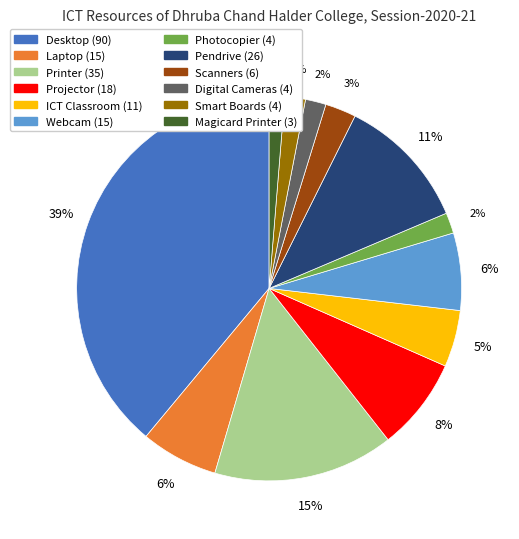

To the nearest percent, what is the difference between the ICT Classroom and Smart Boards slice percentages?

3%